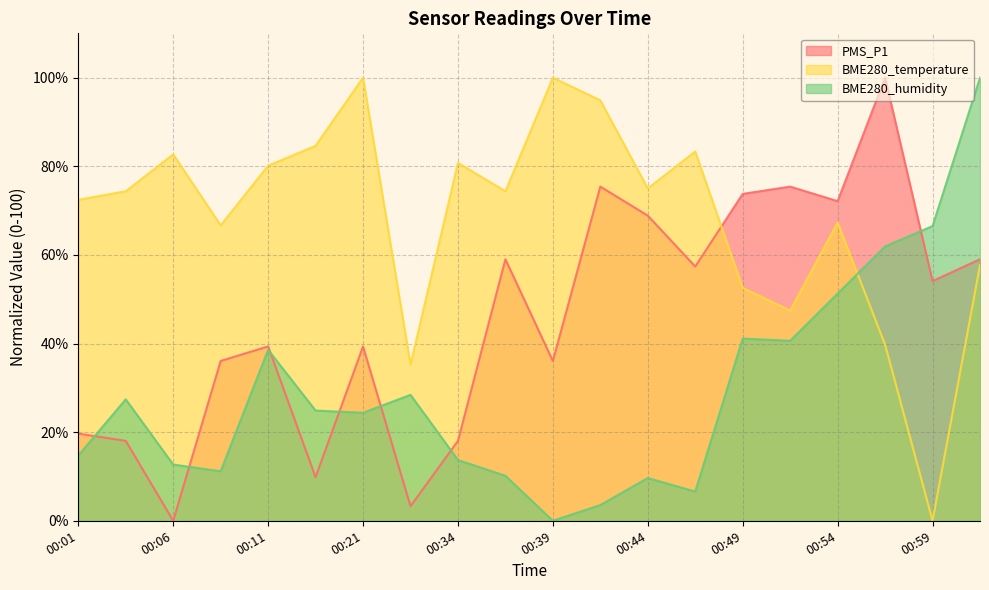

True or false: PMS_P1 has more than 2 points higher than both neighbors.

True